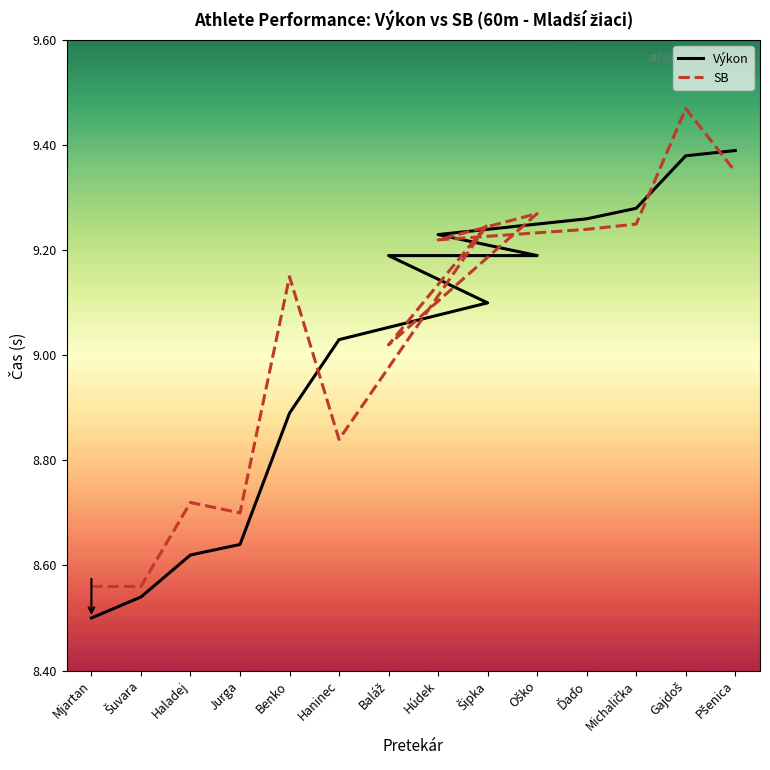

What are all the series names shown in the legend?

Výkon, SB